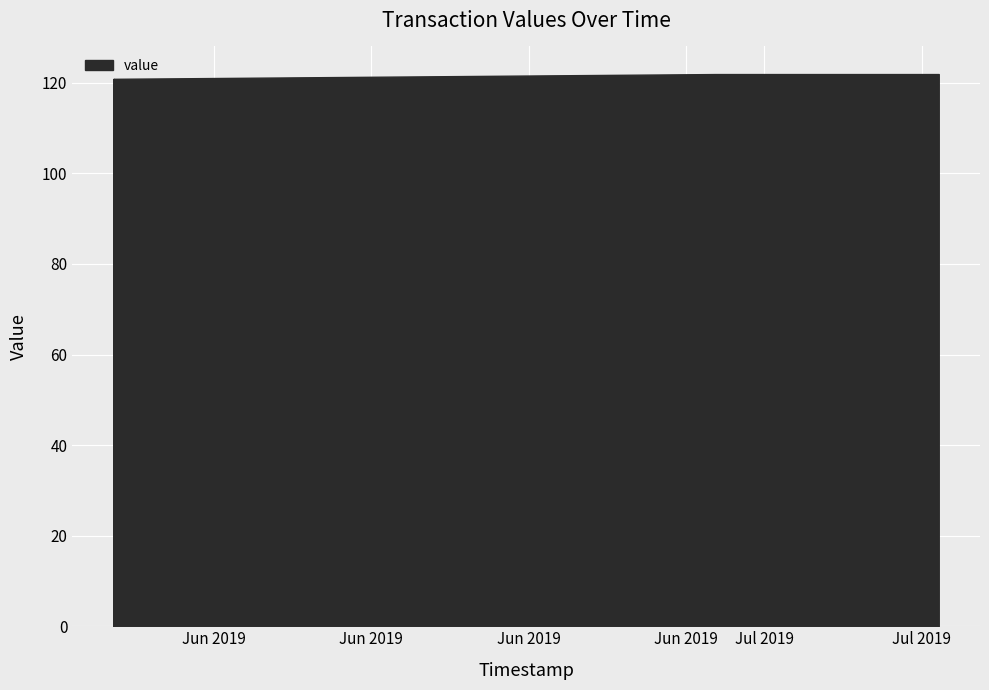

Where is the first local minimum?

1560509132